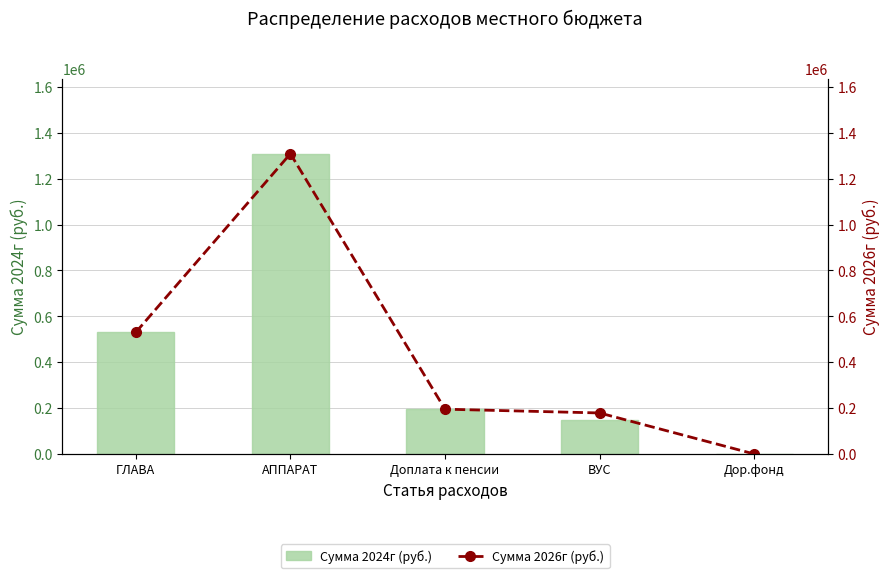

Reading left to right, extract all data points from this chart.

Сумма 2024г (руб.): ГЛАВА=530400	АППАРАТ=1308860	Доплата к пенсии=195216	ВУС=148600	Дор.фонд=0
Сумма 2026г (руб.): ГЛАВА=530400	АППАРАТ=1308860	Доплата к пенсии=195216	ВУС=178800	Дор.фонд=0